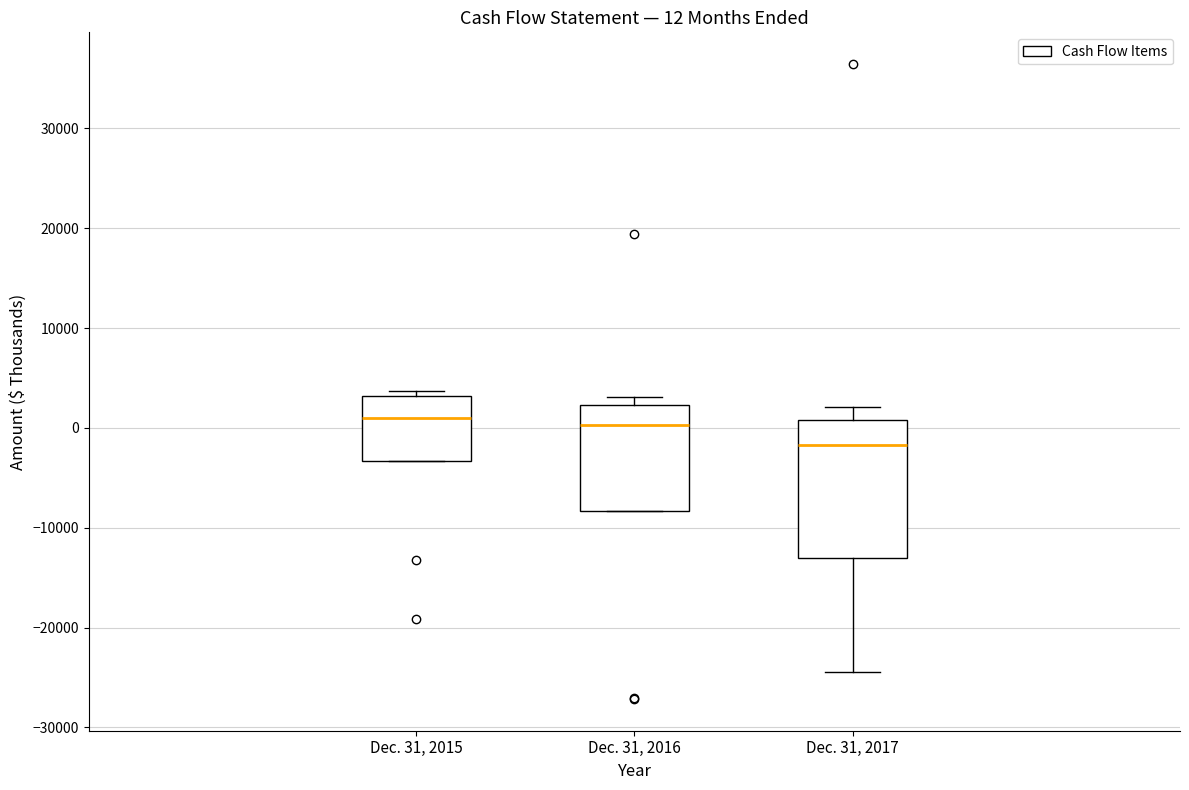

Which box is the tallest, from its lower edge to its upper edge?

Dec. 31, 2017